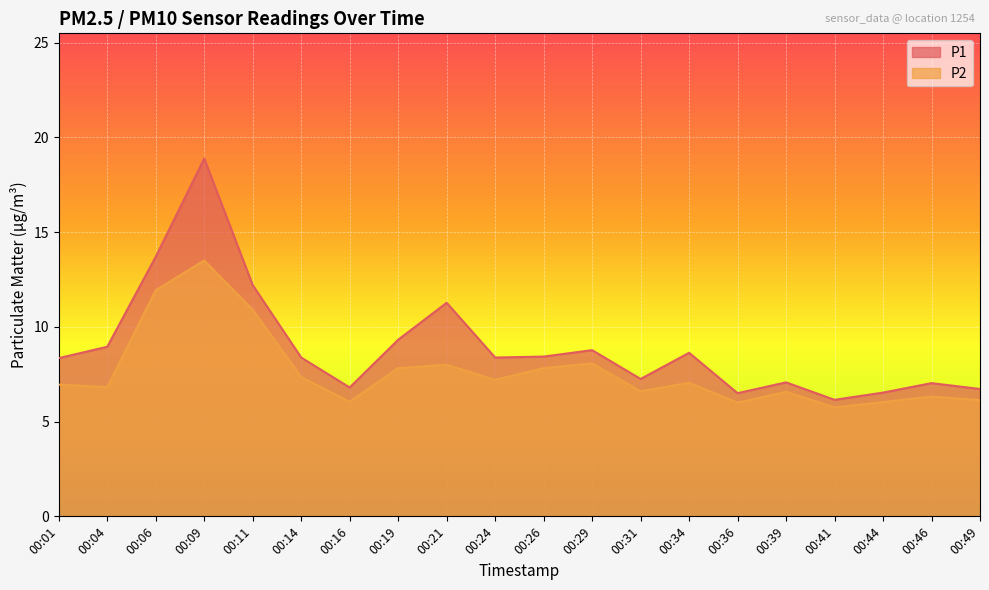

Reading left to right, what are all the values shown in this chart?

P1: 8.3	8.9	13.7	18.9	12.2	8.4	6.8	9.3	11.3	8.4	8.4	8.8	7.2	8.6	6.5	7.1	6.2	6.5	7.0	6.7
P2: 7.0	6.8	11.9	13.5	10.9	7.3	6.0	7.8	8.0	7.2	7.8	8.1	6.6	7.0	6.0	6.6	5.8	6.0	6.3	6.1